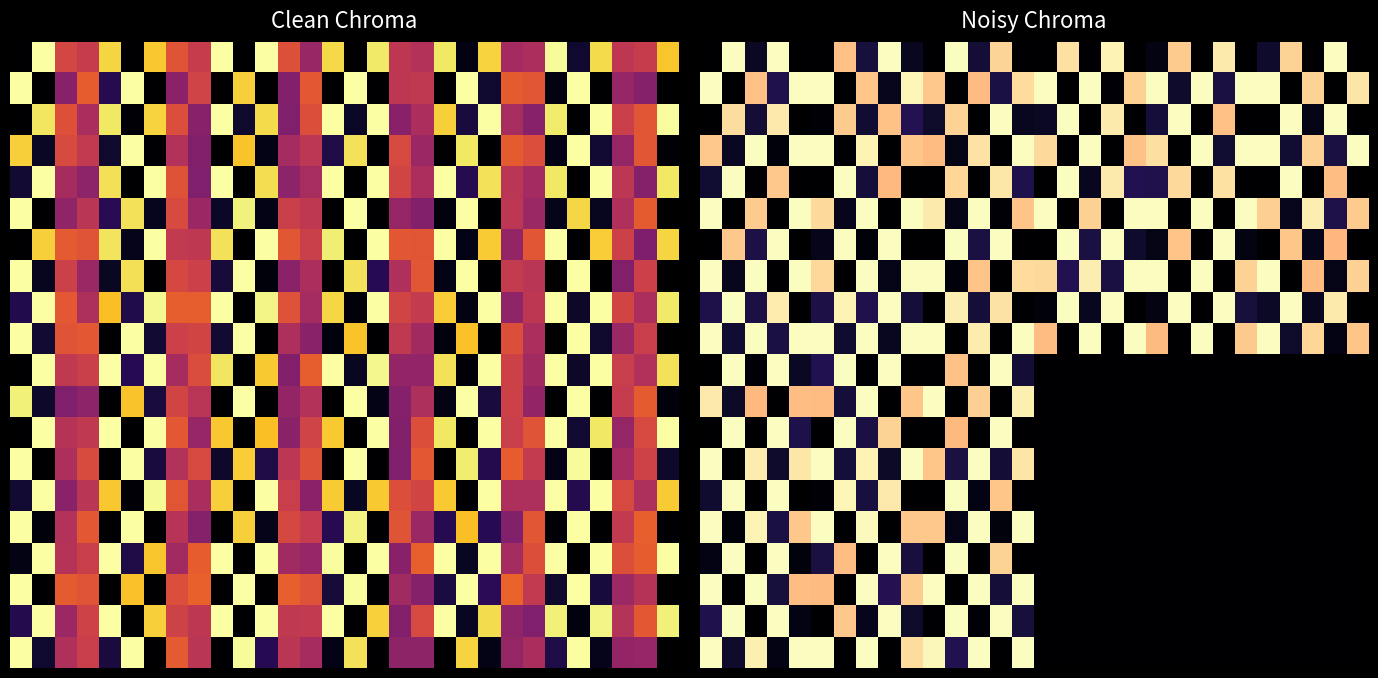

How many series are shown in this chart?

20